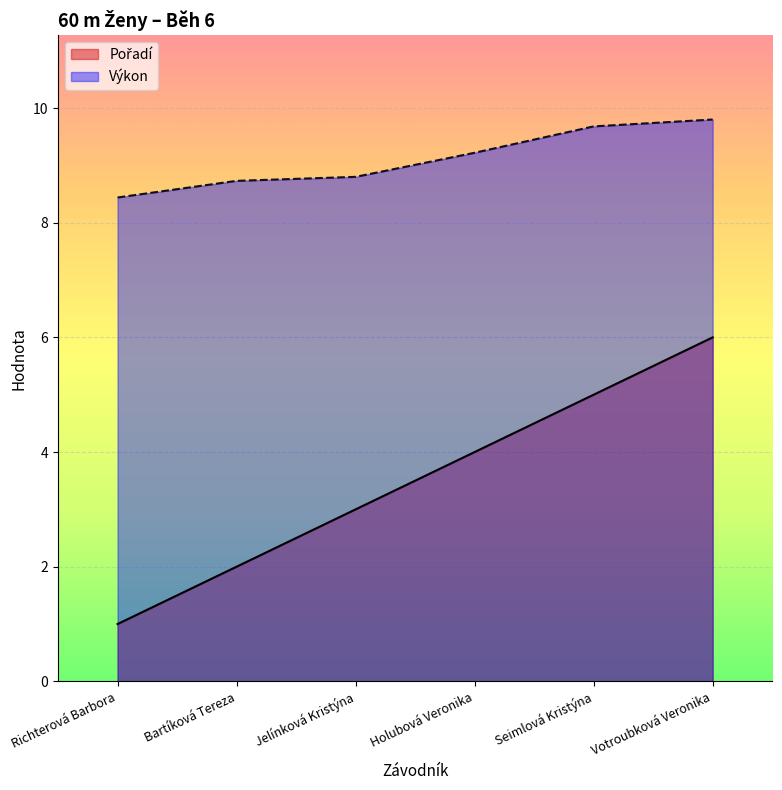

Which series has the largest total across all categories?

Výkon